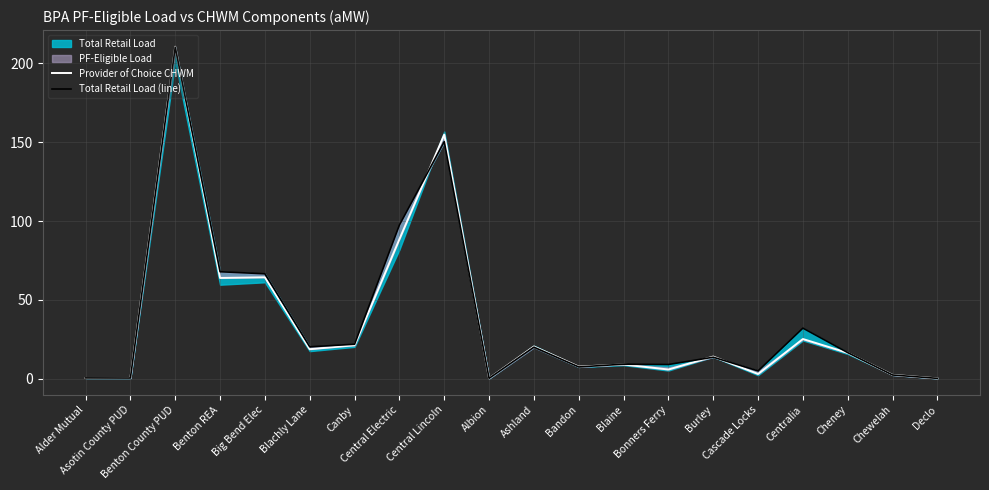

Where is the first local minimum for Total Retail Load (line)?

Asotin County PUD